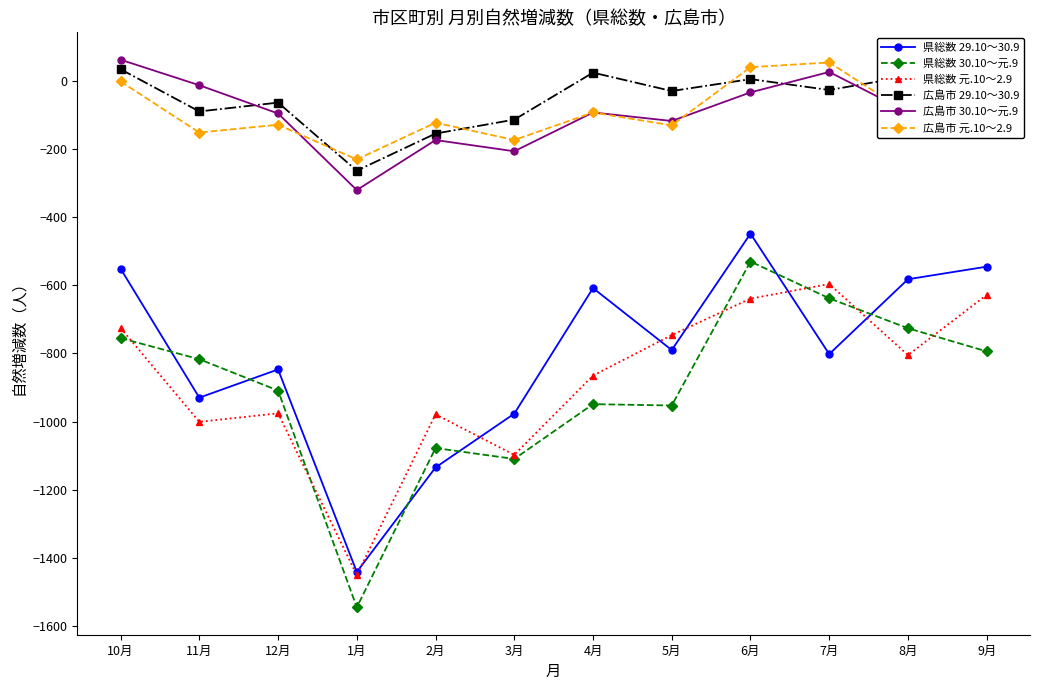

At 11月, list the series in order from largest to smallest.

広島市 30.10～元.9, 広島市 29.10～30.9, 広島市 元.10～2.9, 県総数 30.10～元.9, 県総数 29.10～30.9, 県総数 元.10～2.9